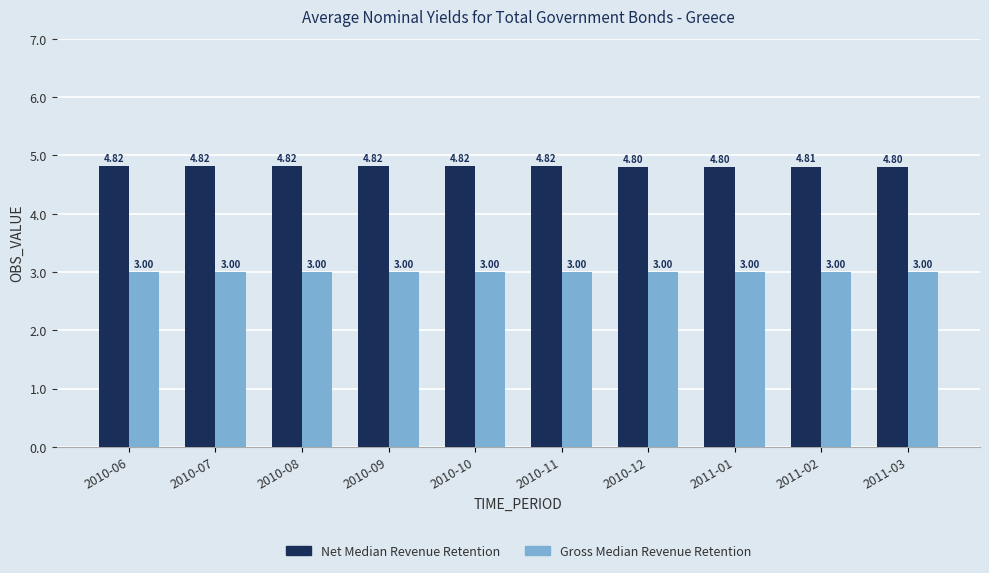

What is the value of the Gross Median Revenue Retention bar at the 9th from the left?

3.0